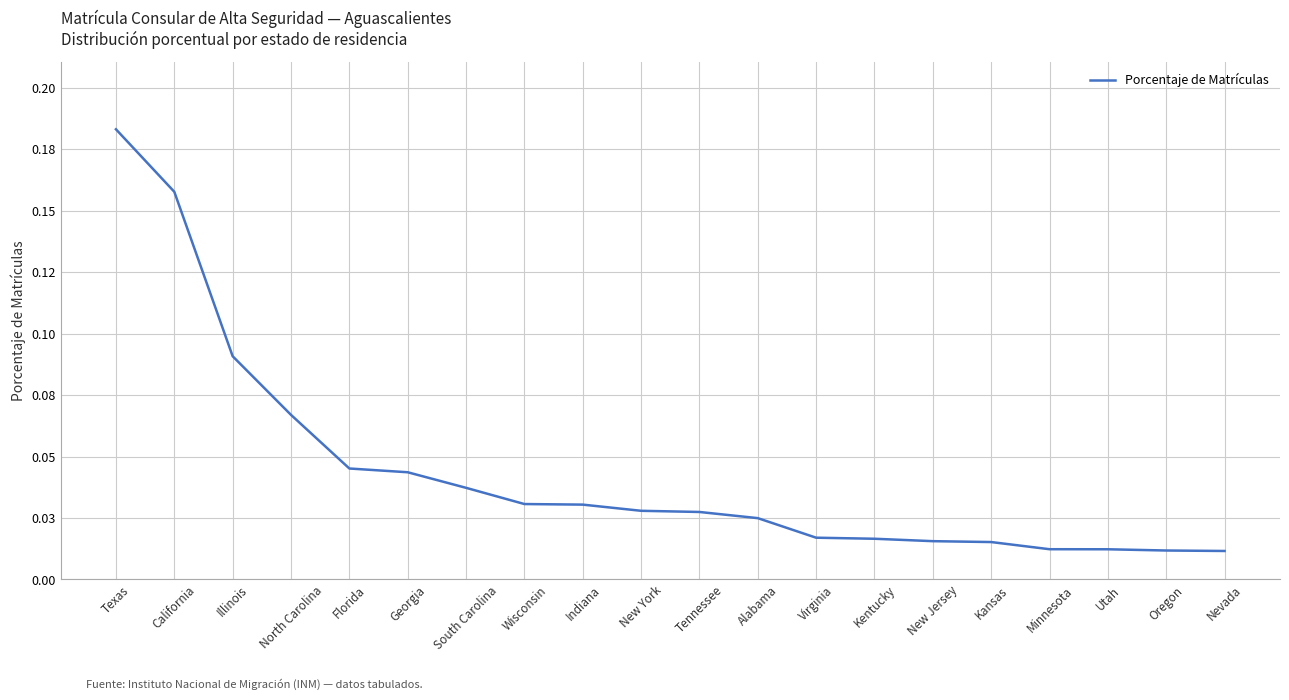

What is the label of the 1st point from the left?

Texas